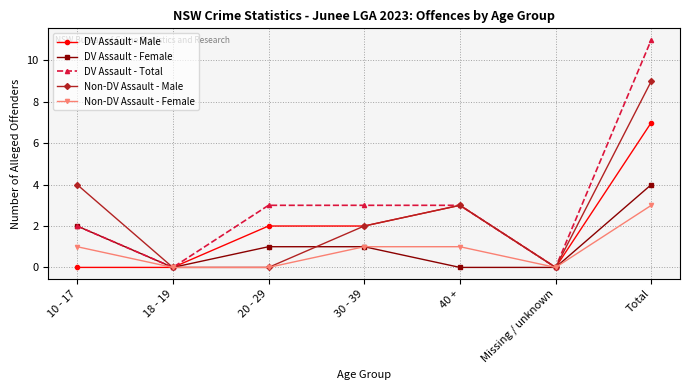

What is the maximum value for DV Assault - Total?

11